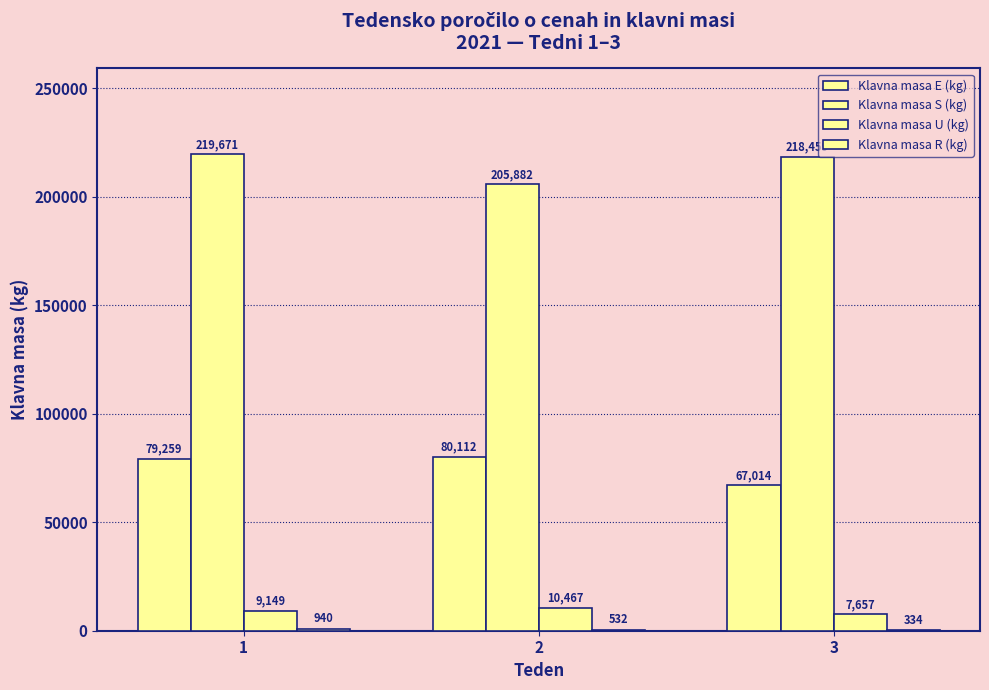

At 2, list the series in order from largest to smallest.

Klavna masa S (kg), Klavna masa E (kg), Klavna masa U (kg), Klavna masa R (kg)